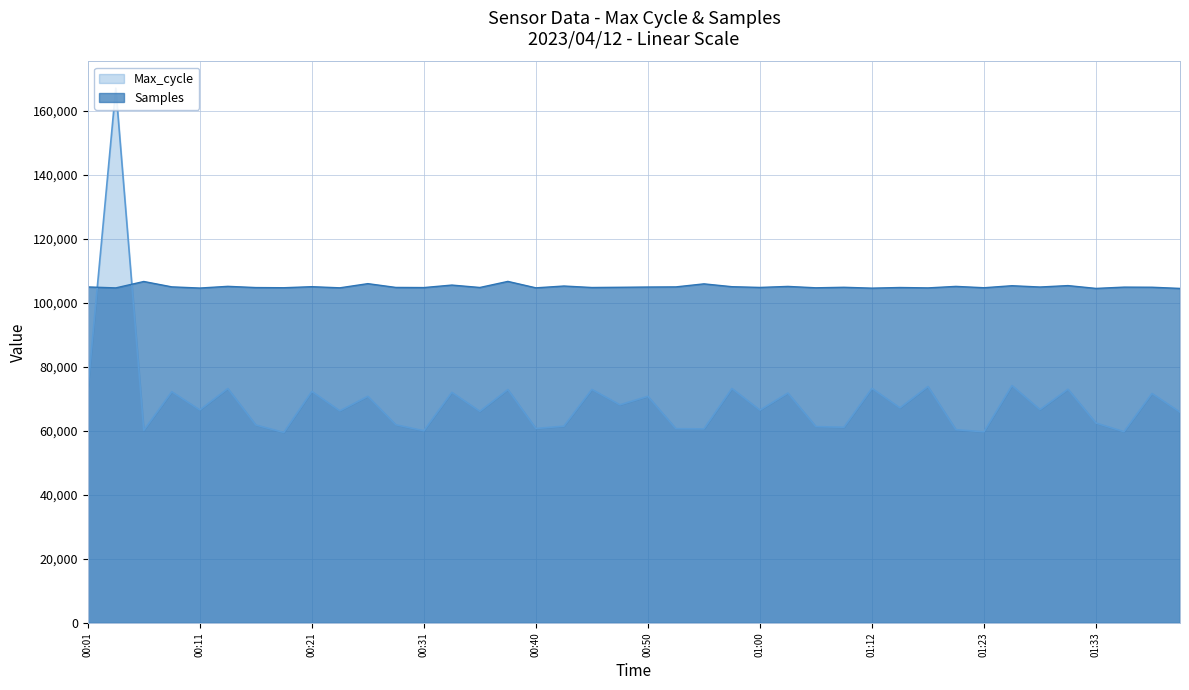

Which series has the largest range (max minus min)?

Max_cycle